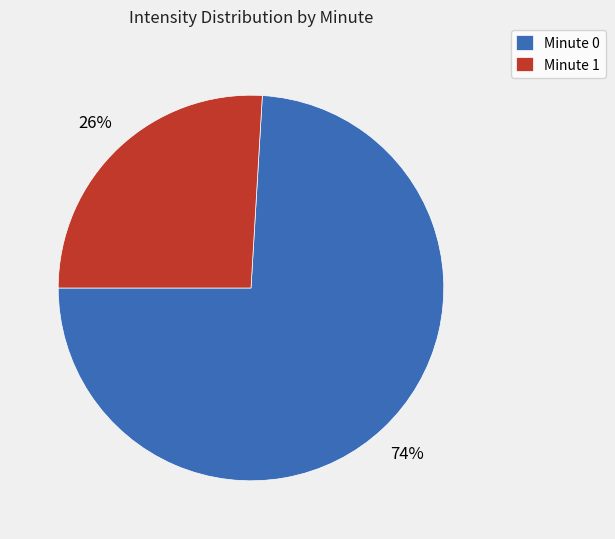

Is there any slice that represents more than half of the pie?

Yes